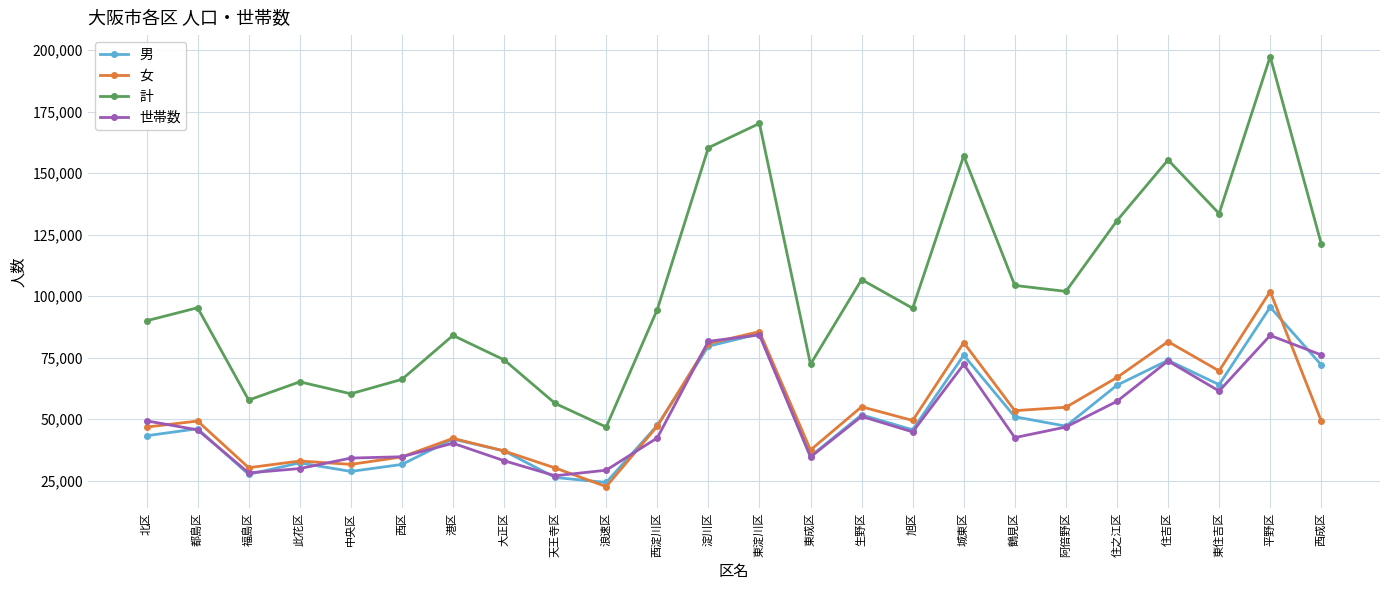

Is it true that 男 equals 45623 at 旭区?

True